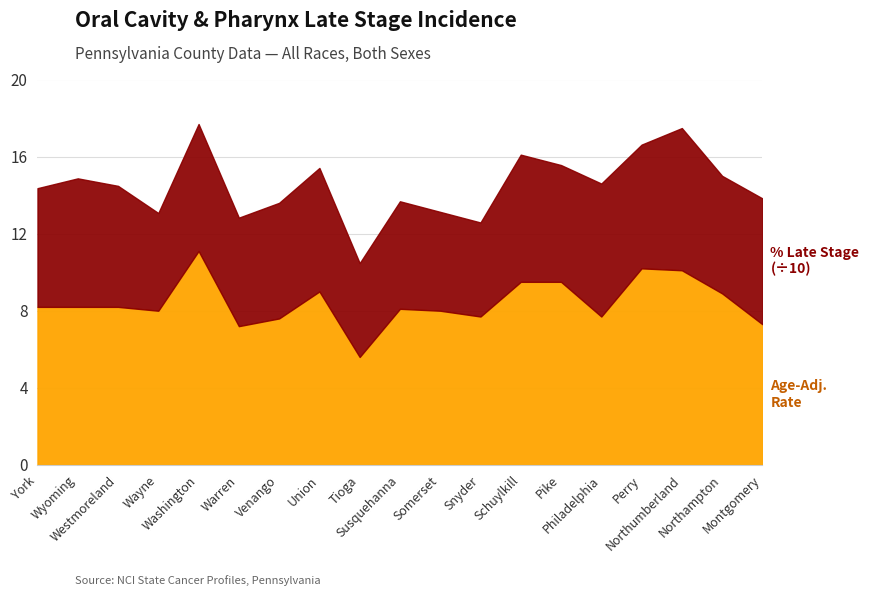

Is it true that Percent Late Stage equals 34.8 at Perry?

False